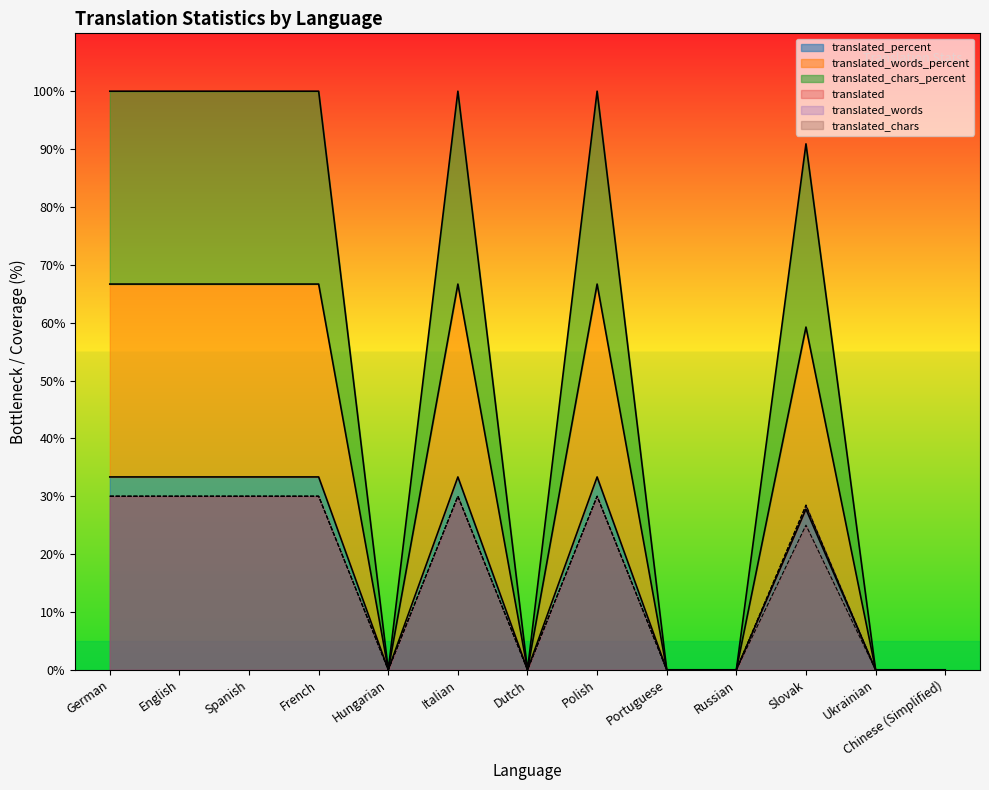

What is the label of the 13th point from the right?

German